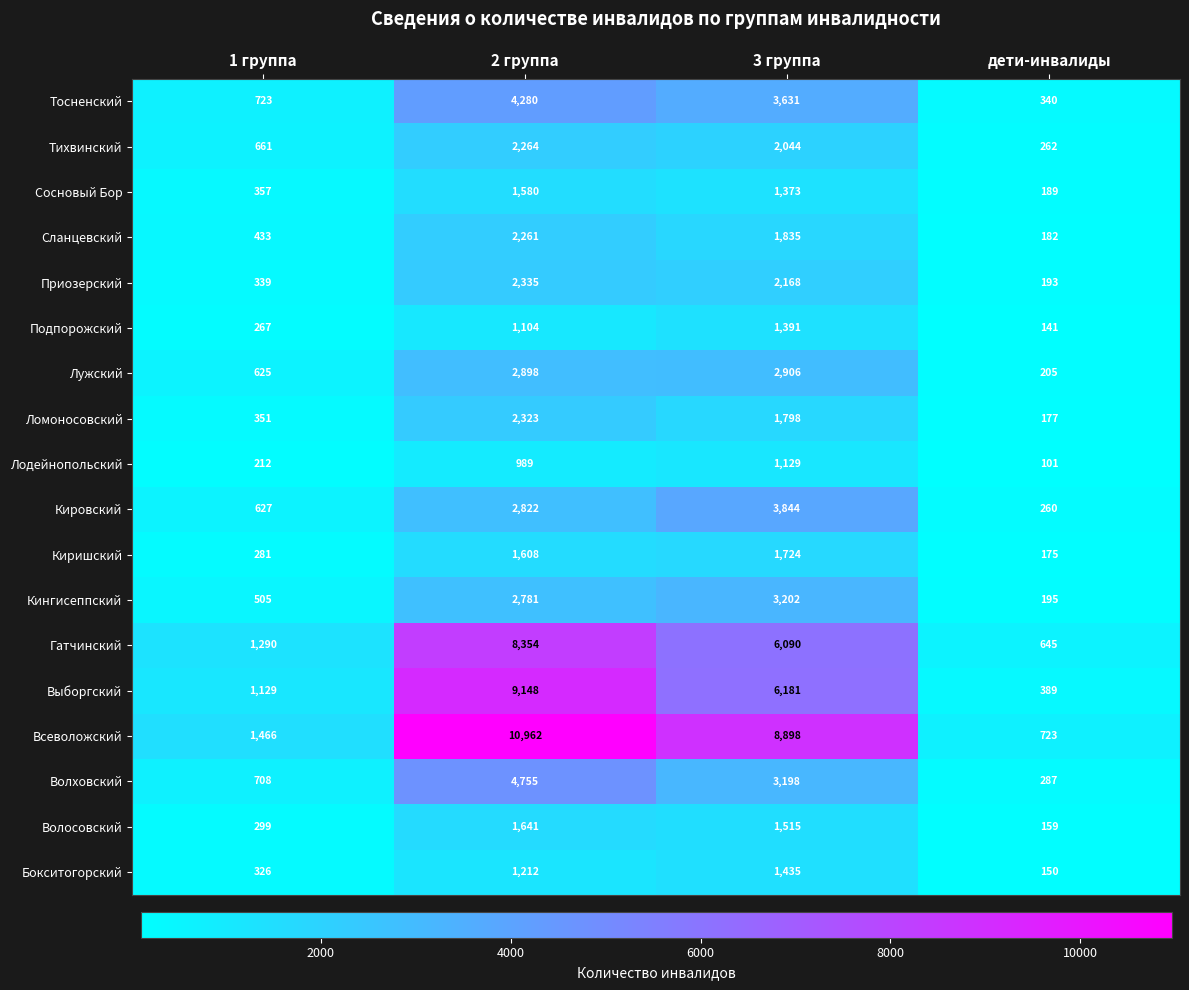

At how many categories does at least one series exceed 8735?

2